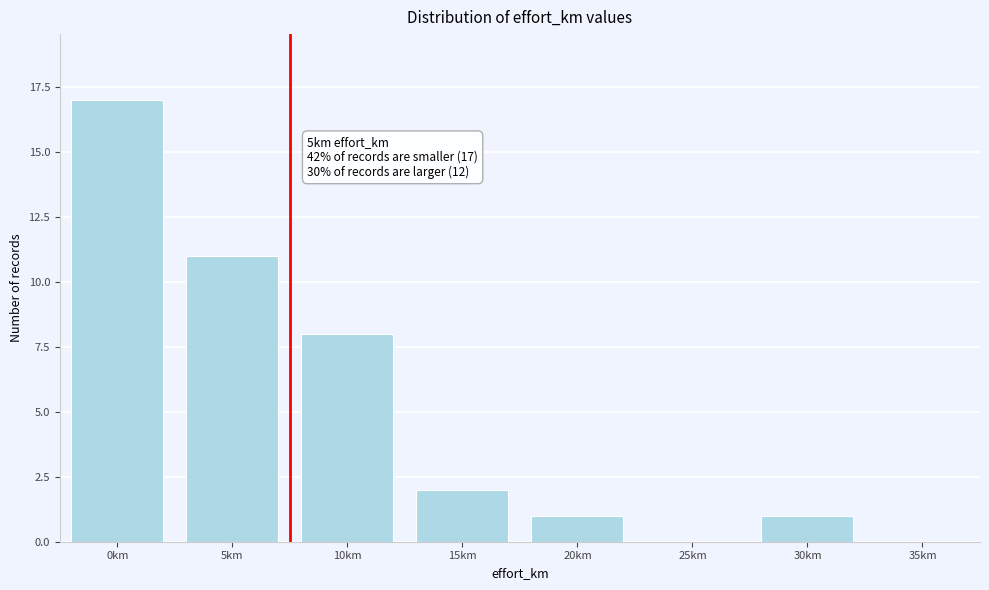

Reading left to right, transcribe all the data shown in this chart.

0km=17	5km=11	10km=8	15km=2	20km=1	25km=0	30km=1	35km=0